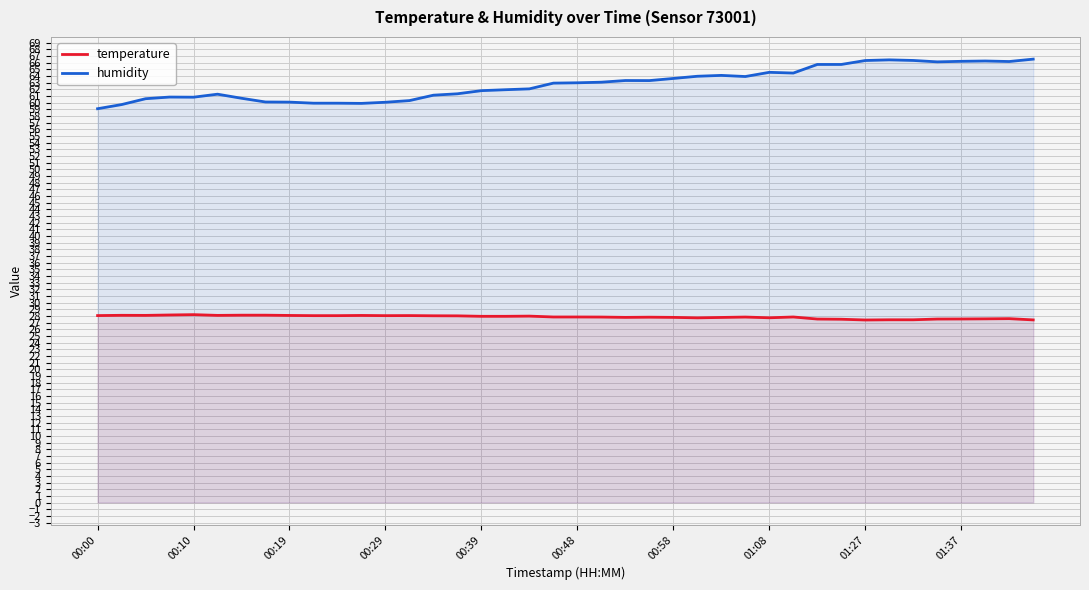

Is it true that humidity equals 61.1 at 14?

True